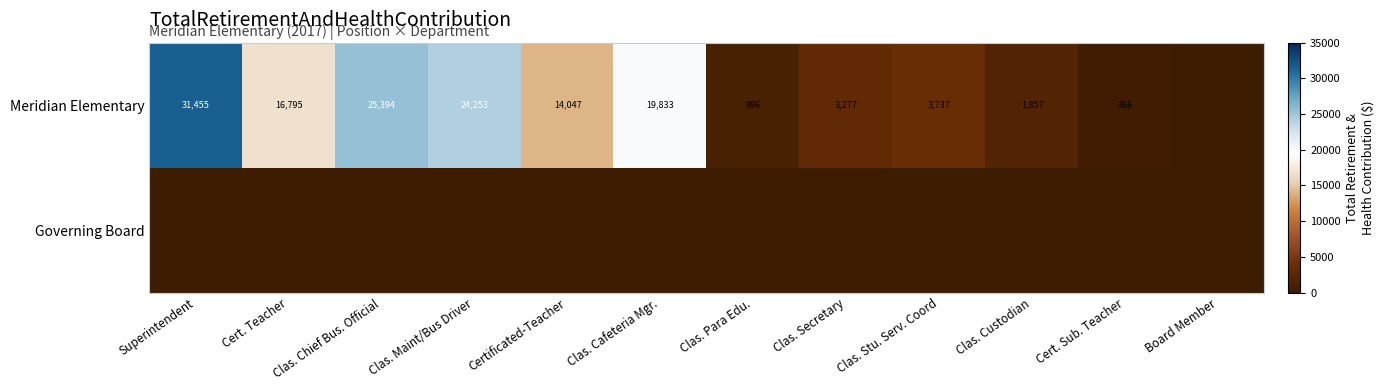

The Meridian Elementary series shows 16795 at Cert. Teacher. True or false?

True